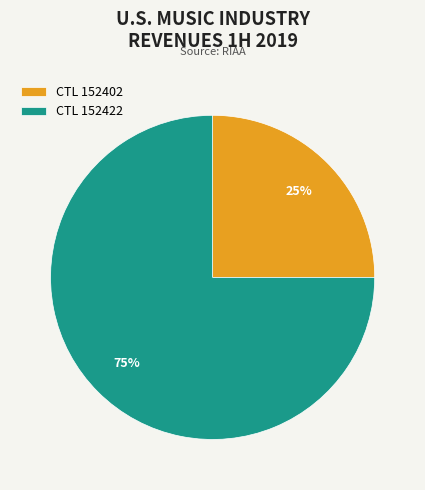

The CTL 152422 slice represents 83% of the pie. True or false?

False